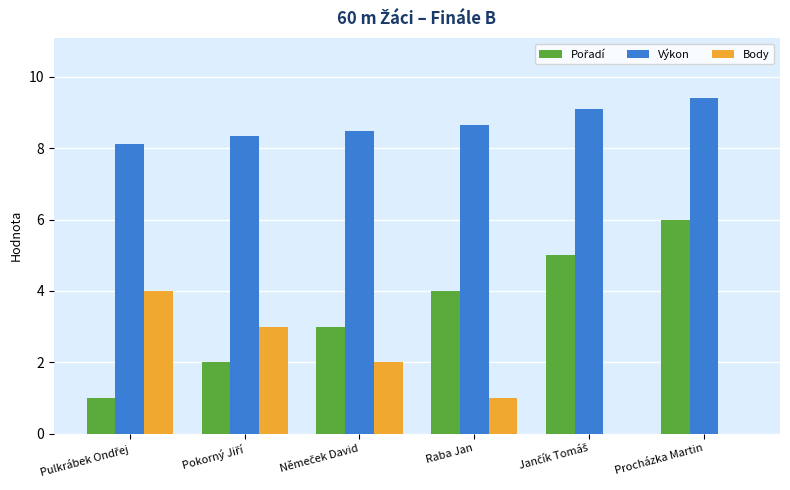

The value of Body at Procházka Martin is 0.0. True or false?

True